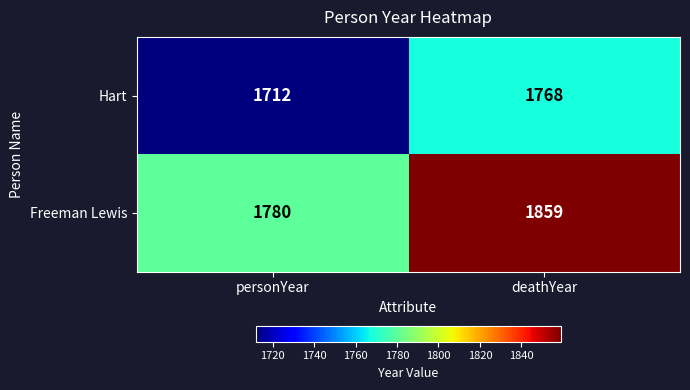

The value of Freeman Lewis at personYear is 1780. True or false?

True